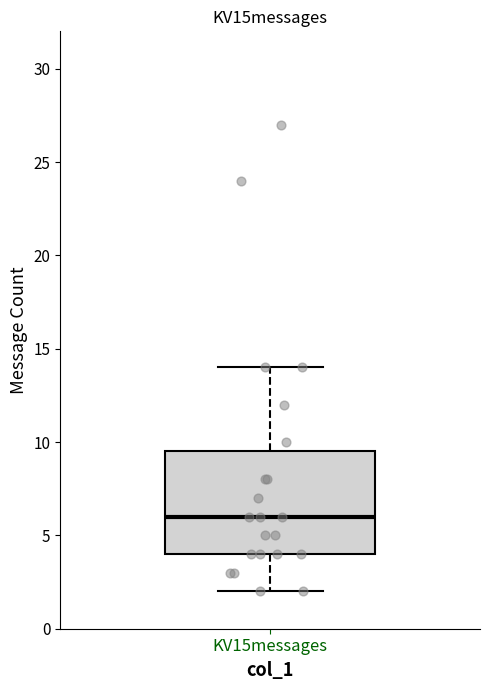

Read this box plot against the y-axis: the position of the median line, the range covered by the box, and the ends of both whiskers. The values are not printed on the chart, so give them approximately, as read against the axis.

median 6.0, box 4.0 to 9.5, whiskers 2.0 to 14.0